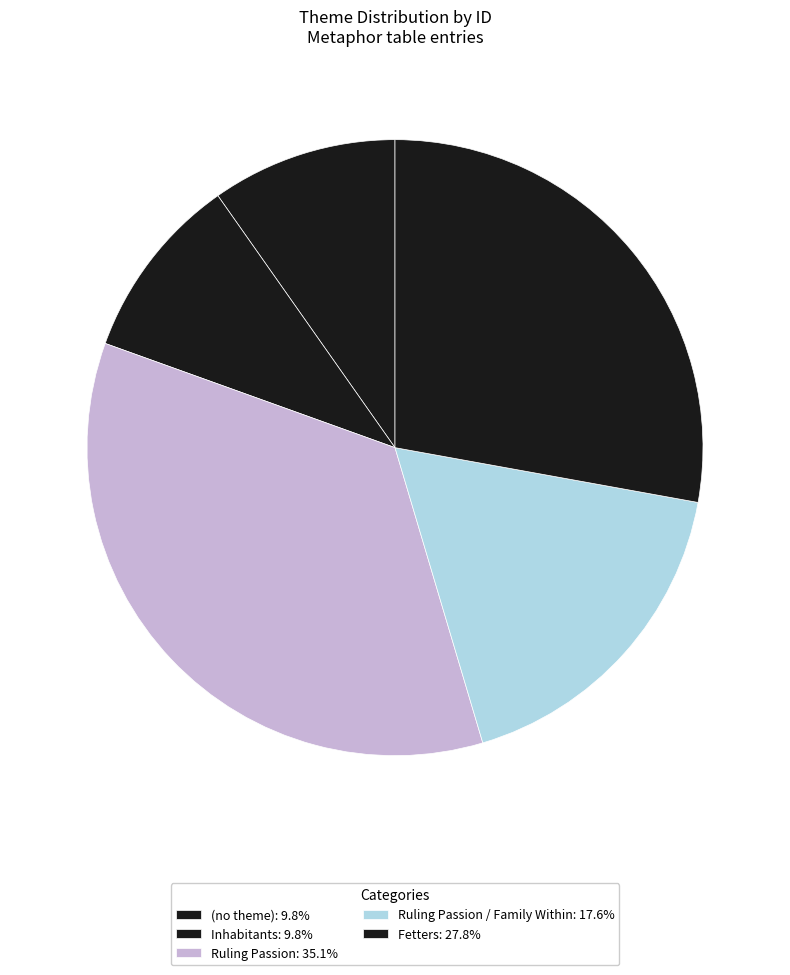

How many segments does this pie chart have?

5